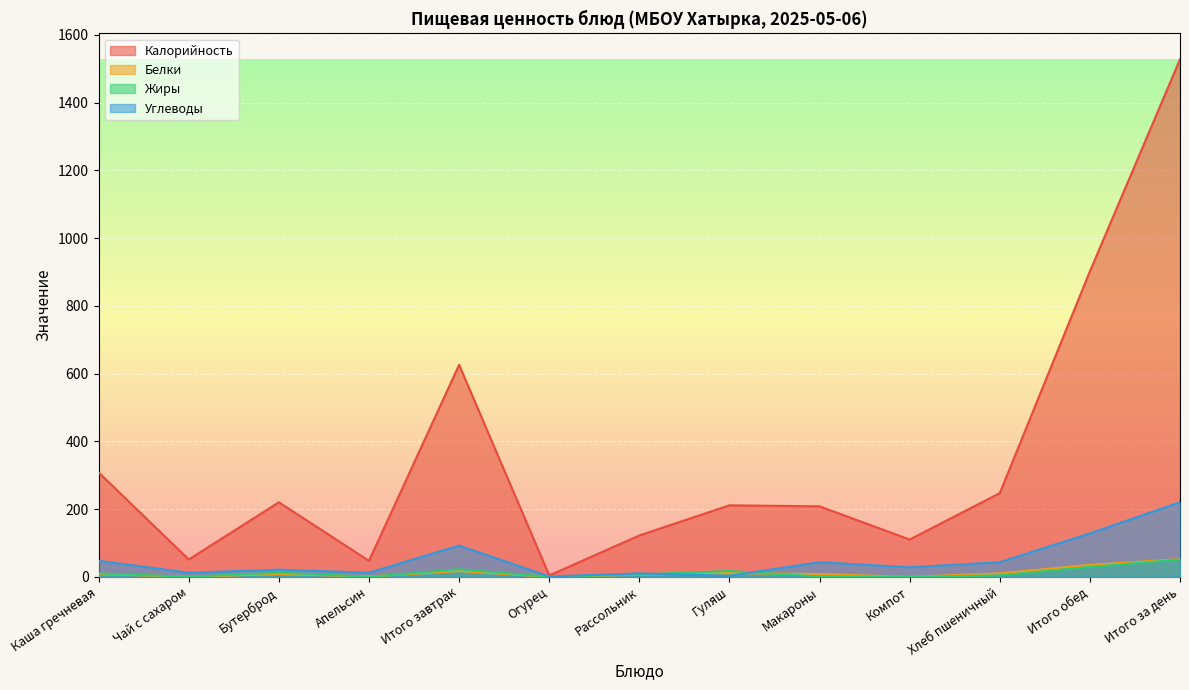

Reading right to left, what are all the values shown in this chart?

Калорийность: 1528	902	247	110	208	211	122	4	626	47	220	51	308
Белки: 52	35	10	0	8	11	6	0	17	1	8	0	8
Жиры: 51	29	4	0	1	17	7	0	22	0	12	0	10
Углеводы: 220	128	43	28	43	3	10	1	92	12	21	12	47